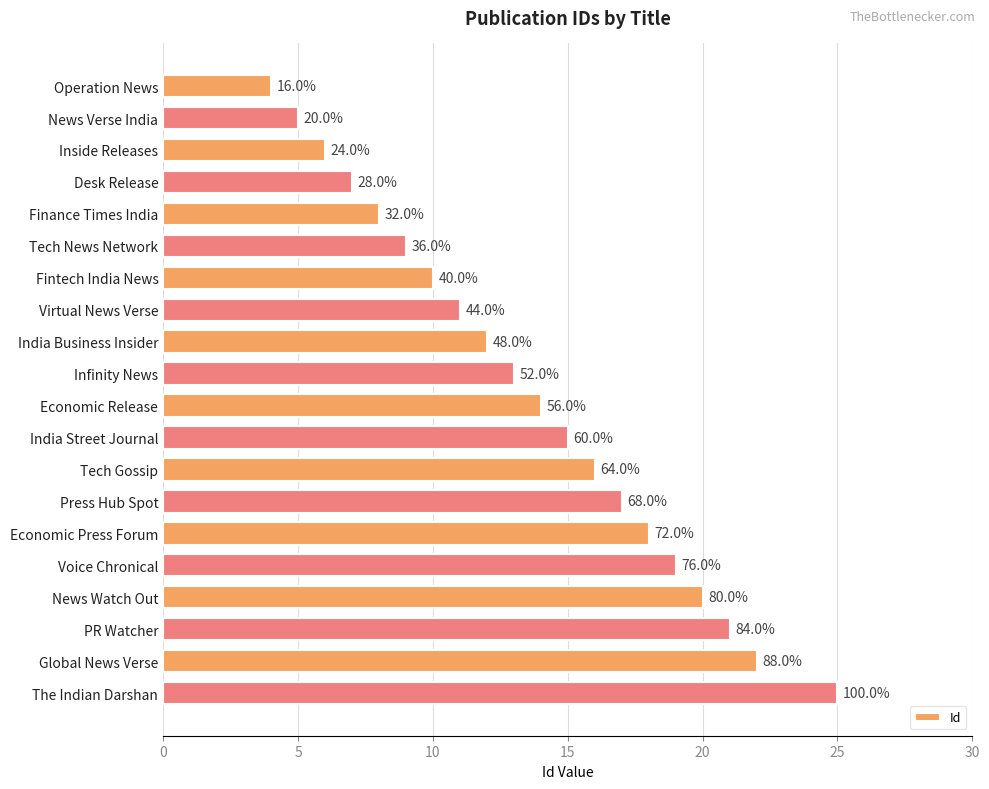

Are the bars horizontal?

Yes